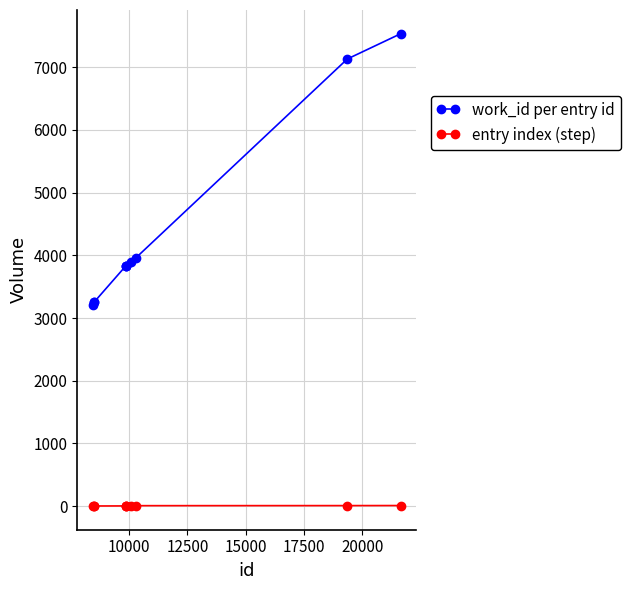

Which series has the widest spread of values?

work_id per entry id